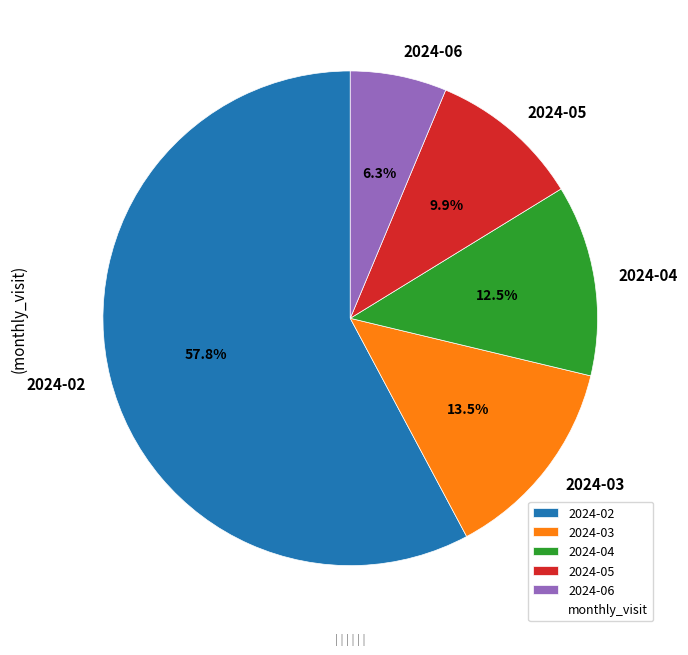

What is the total percentage of 2024-06 and 2024-05?

16.2%